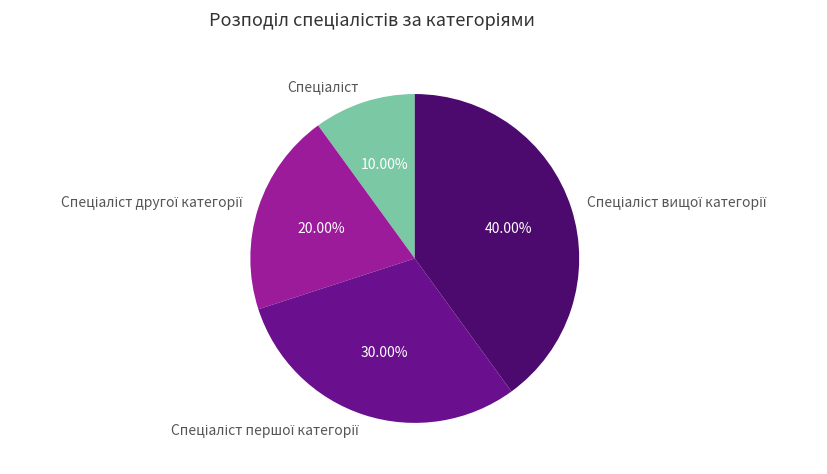

To the nearest percent, what is the average slice percentage?

25%